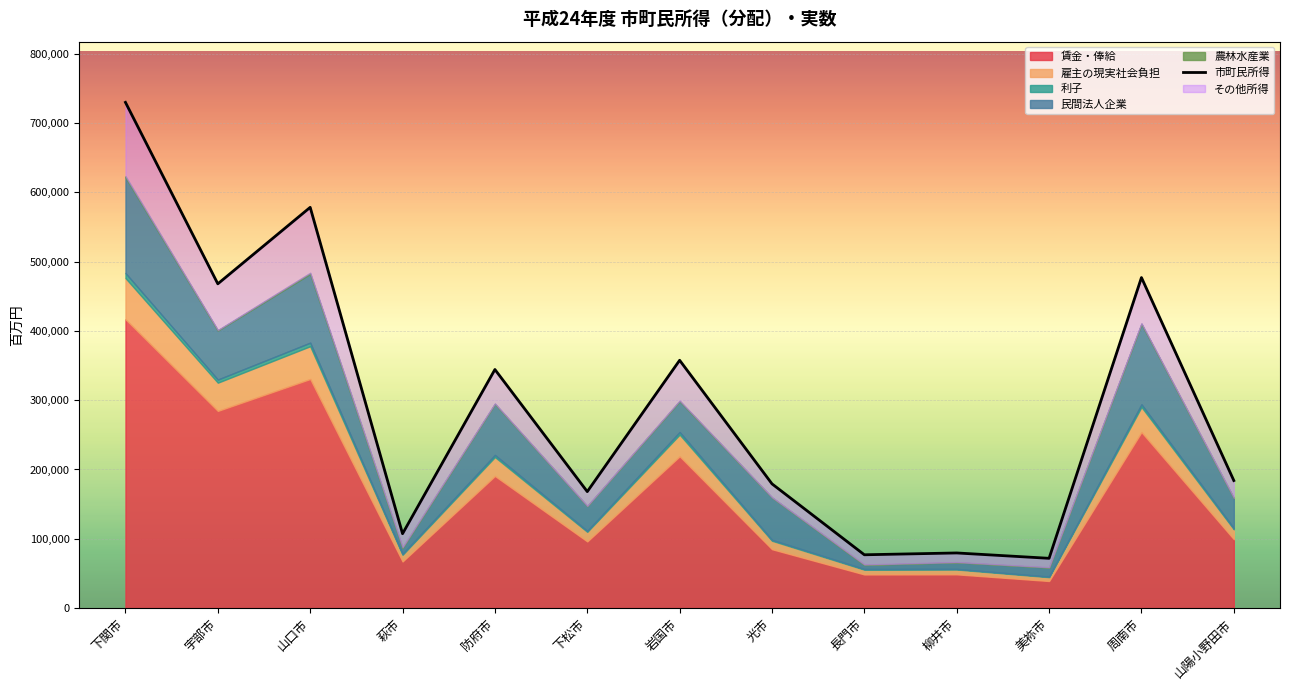

What position from the right is 宇部市?

12